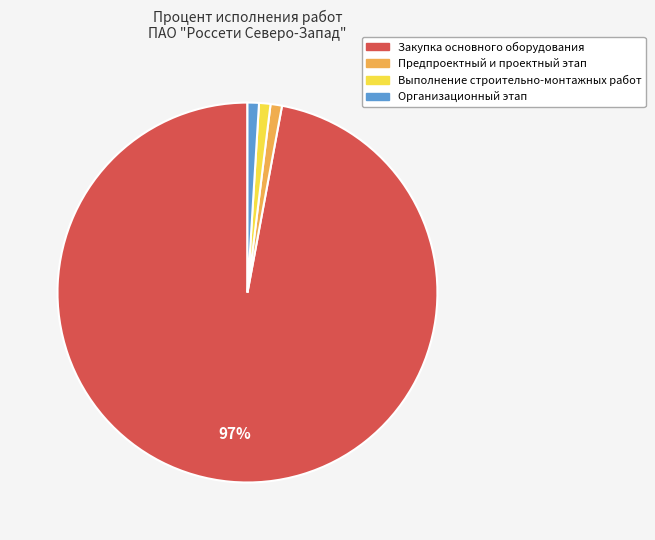

How many slices are in this pie chart?

4